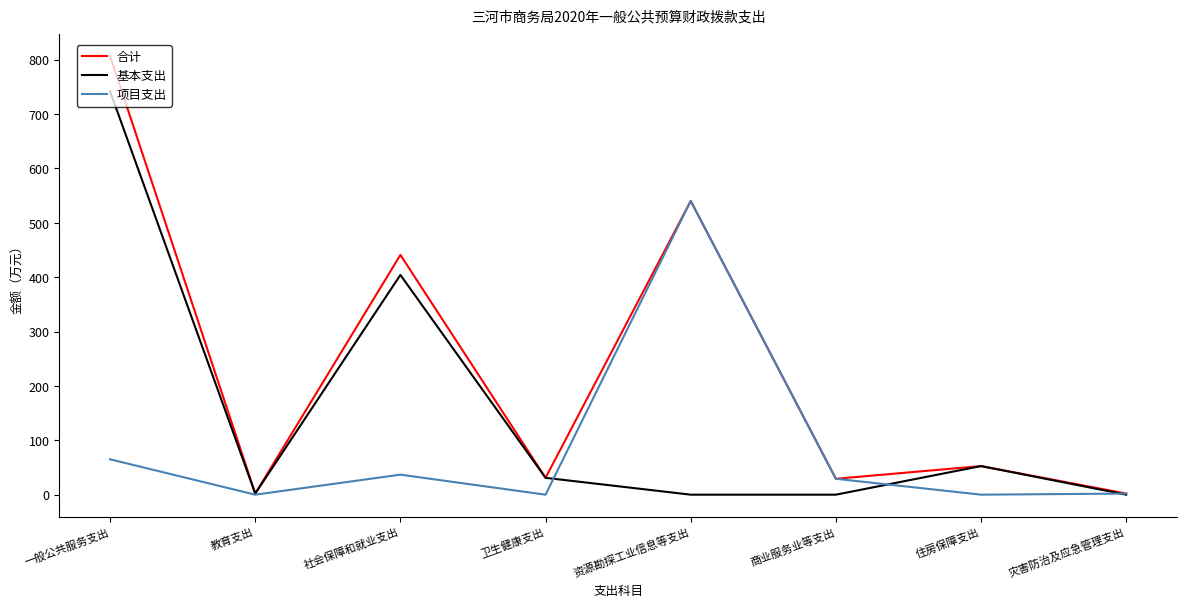

What is the maximum value for 合计?

806.5